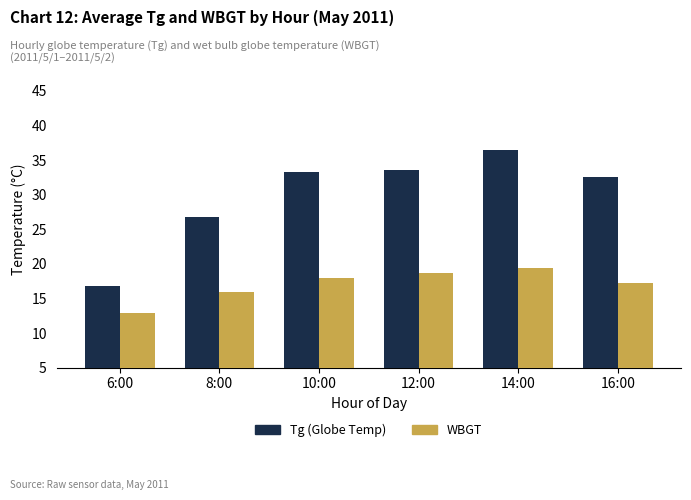

What is the spread (max minus min) of values at 10:00?

15.2